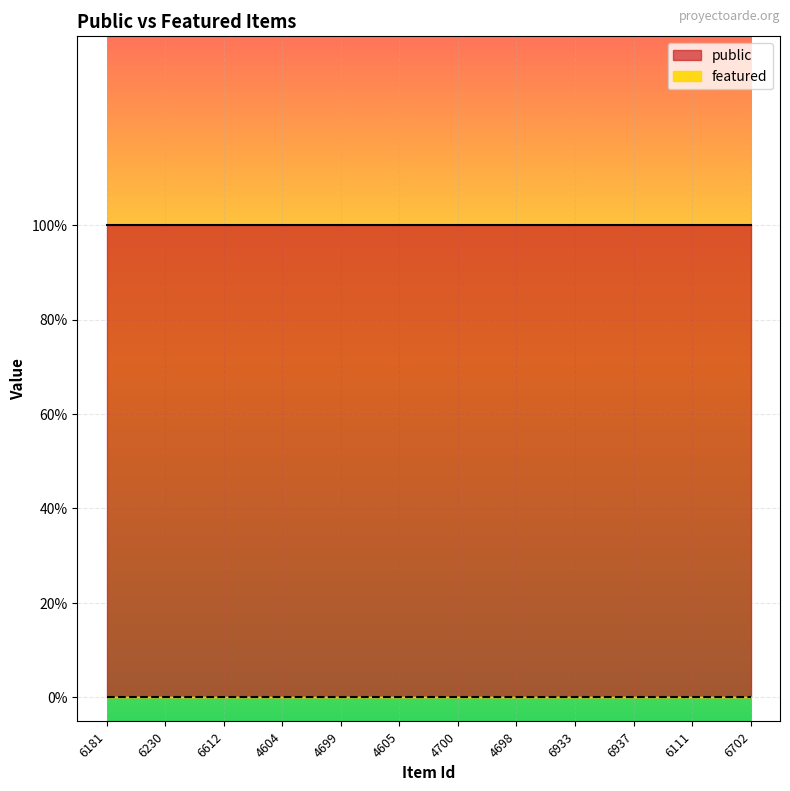

At 6230, list the series in order from smallest to largest.

featured, public